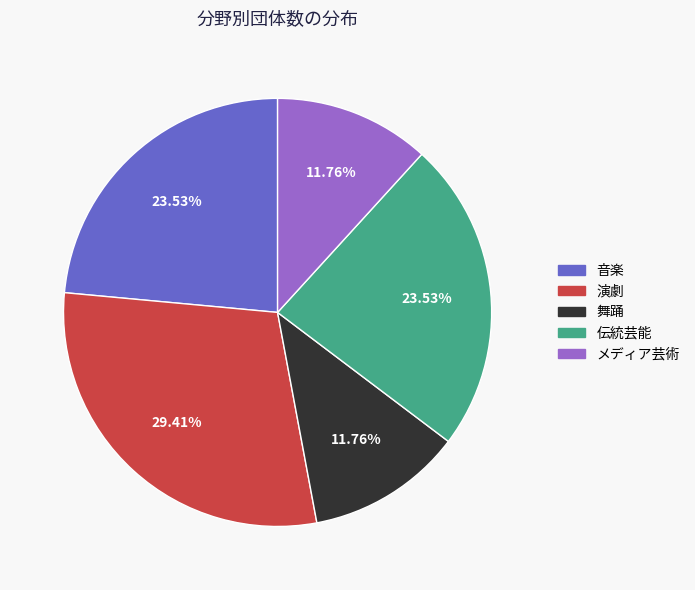

Which slice is the largest?

演劇